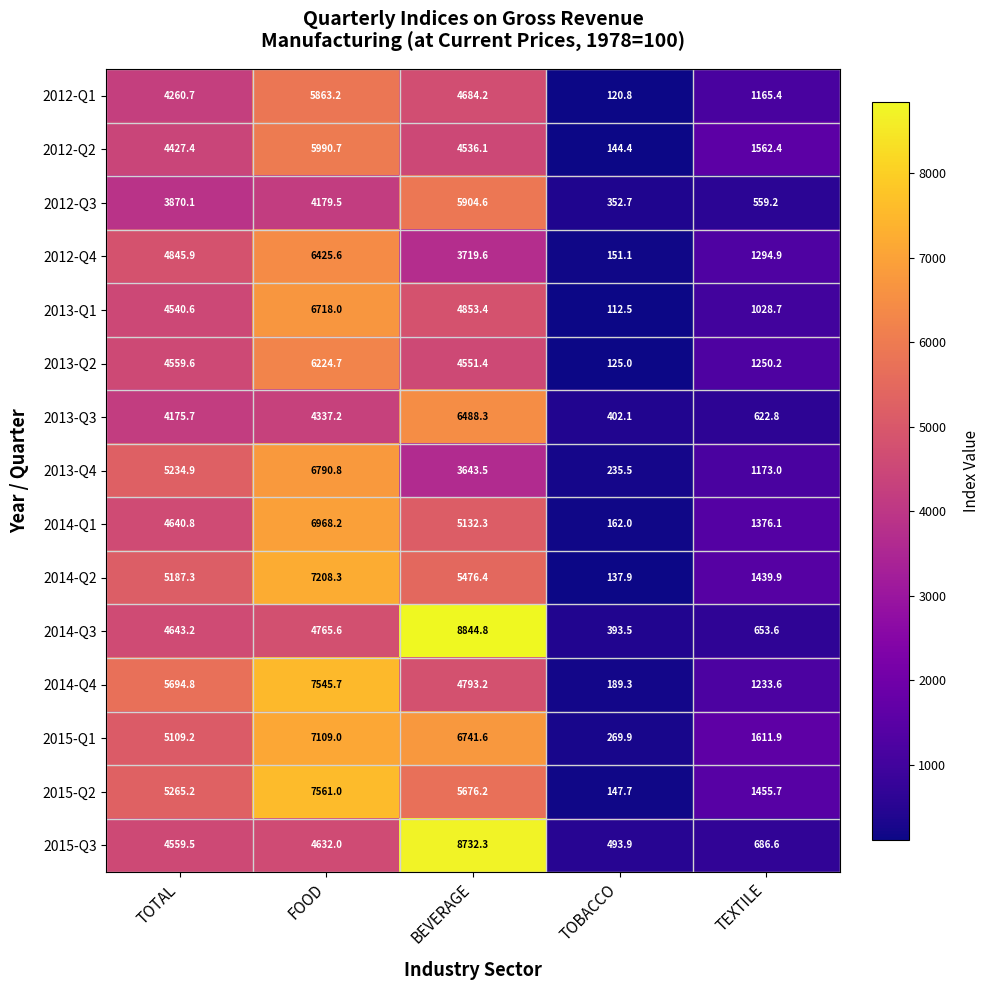

Which category has the lowest value across all series?

TOBACCO